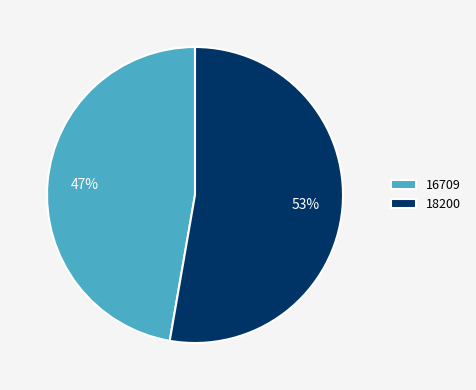

Combined, do 16709 and 18200 account for over 50%?

Yes